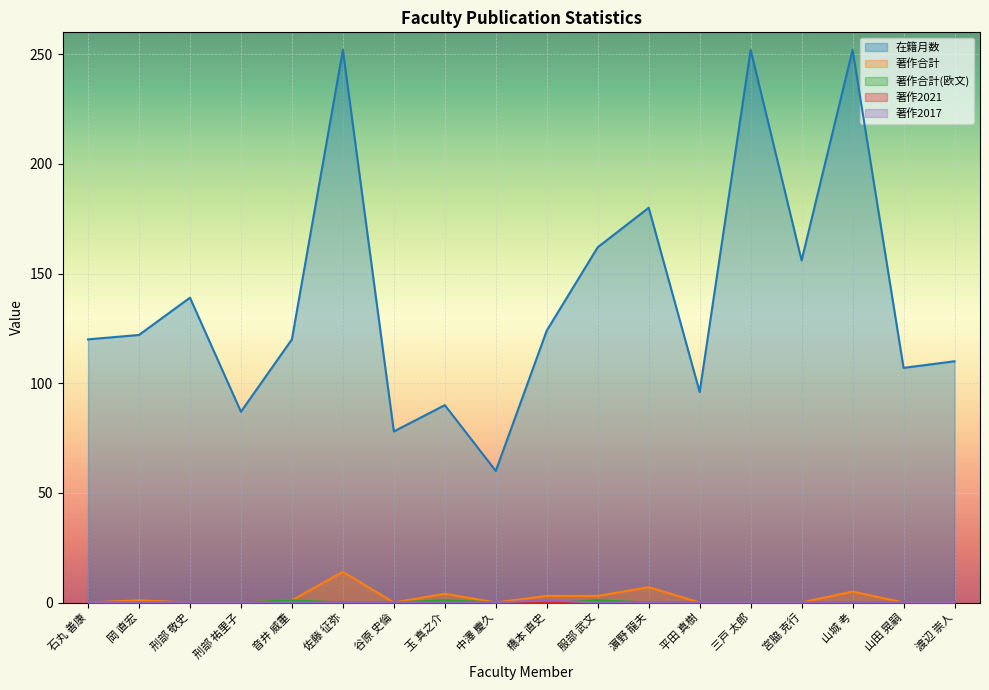

What is the spread (max minus min) of values at 渡辺 崇人?

110